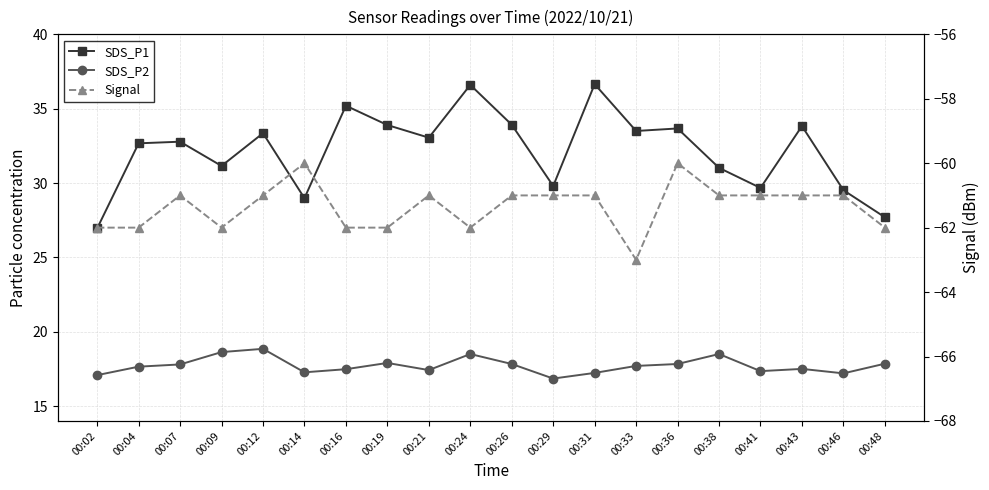

What is the value of the Signal point at the 4th from the left?

-62.0